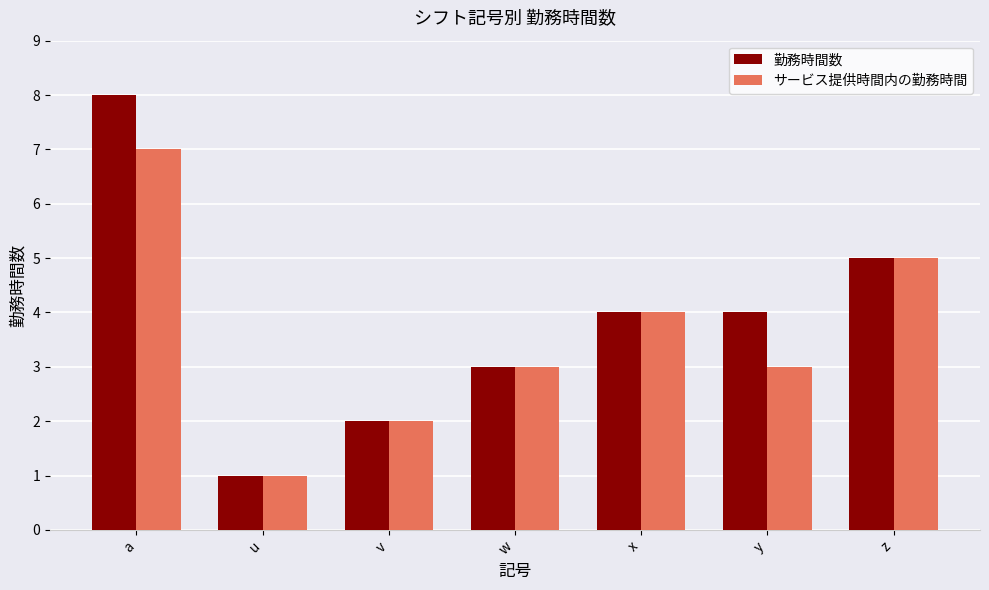

Where is サービス提供時間内の勤務時間 nearest to the value 4?

x